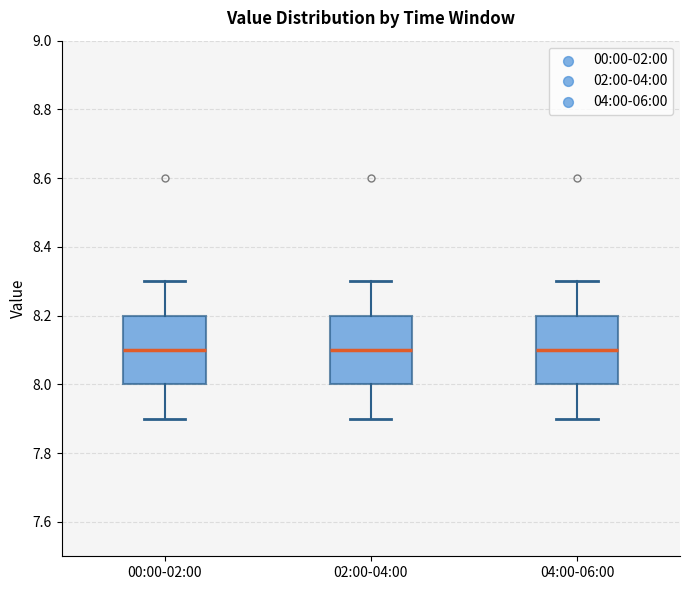

Where is the upper edge of the box for 02:00-04:00 on the y-axis? The values are not printed on the chart, so give them approximately, as read against the axis.

8.2